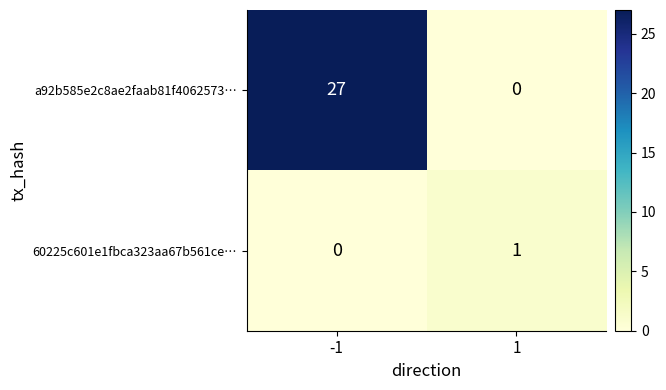

What is the average value of the a92b585e2c8ae2faab81f4062573… series?

14